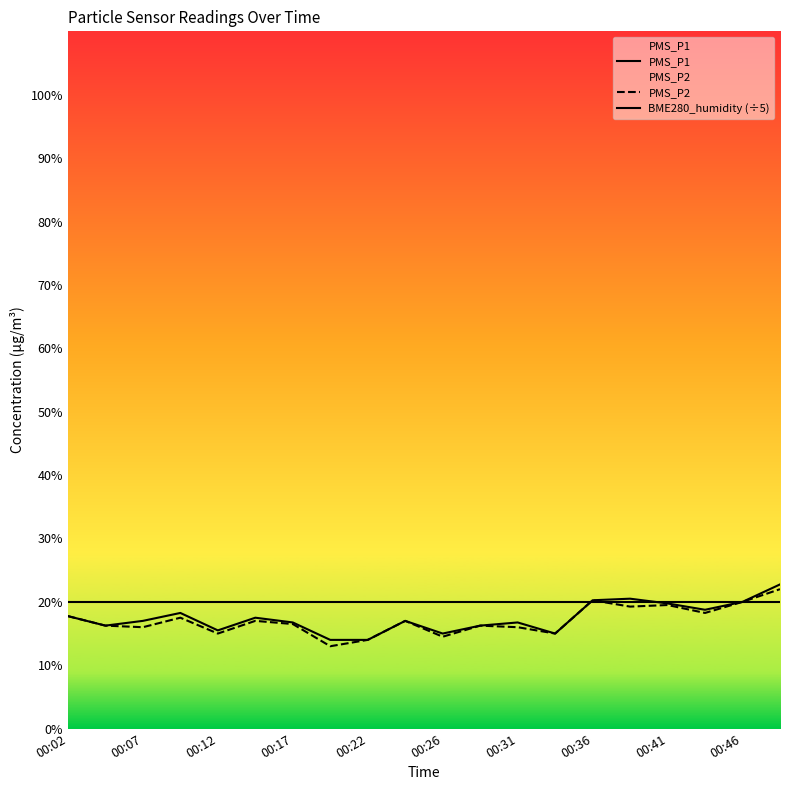

How many times do PMS_P2 and BME280_humidity (÷5) cross each other?

2